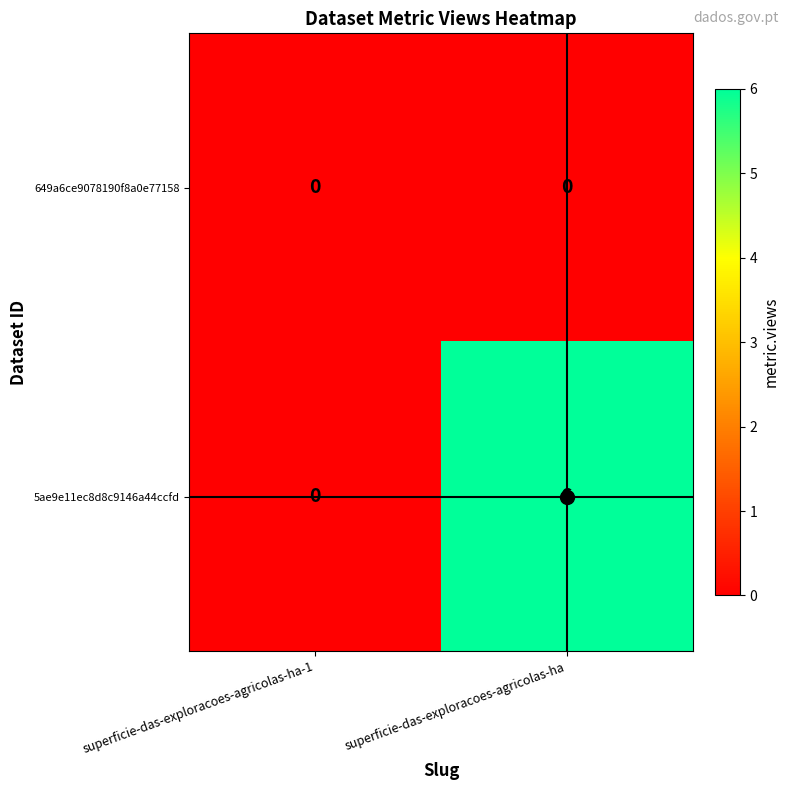

Which category has the highest value across all series?

superficie-das-exploracoes-agricolas-ha